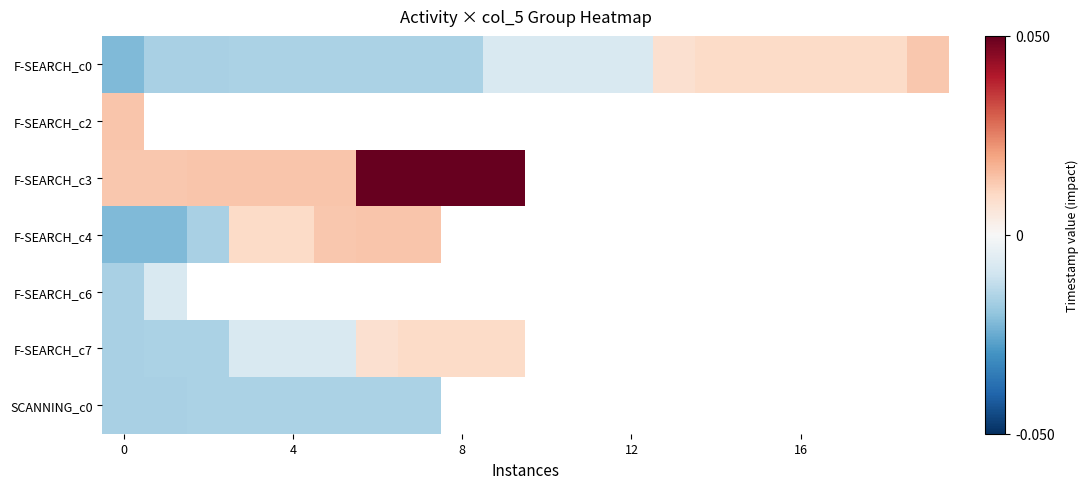

How many positive values does the F-SEARCH_c3 series have?

10